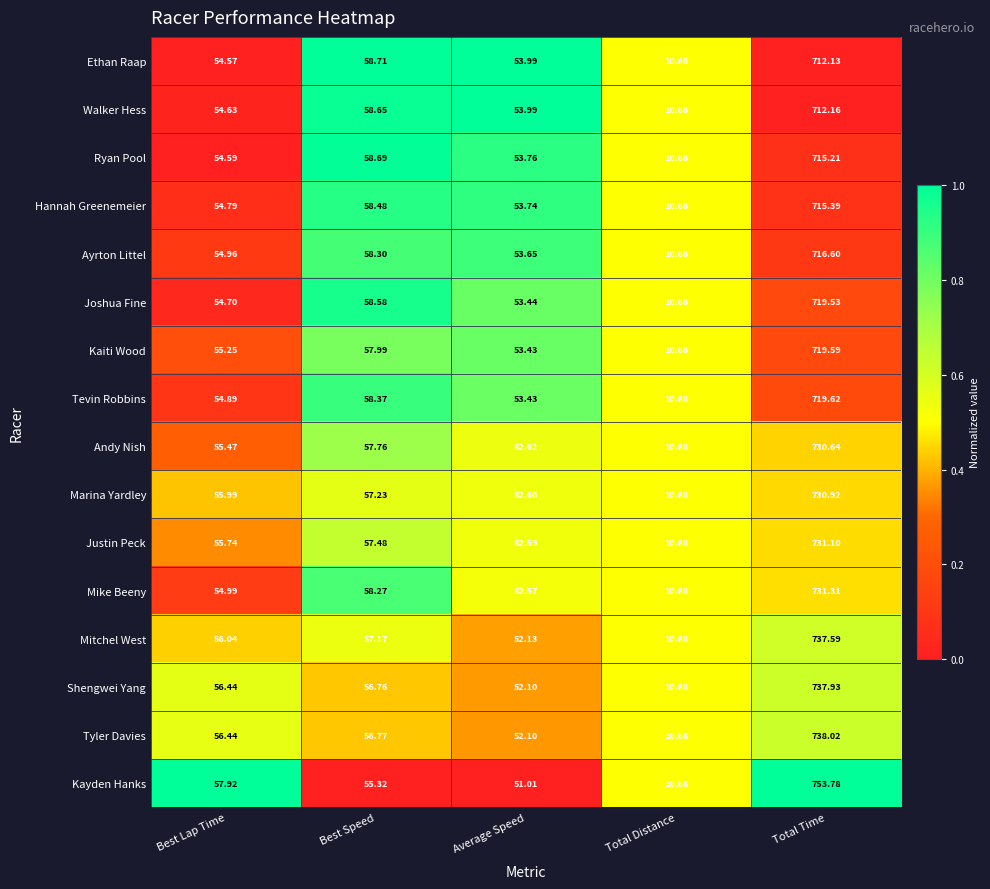

Rank the categories by Hannah Greenemeier value from lowest to highest.

Total Distance, Average Speed, Best Lap Time, Best Speed, Total Time